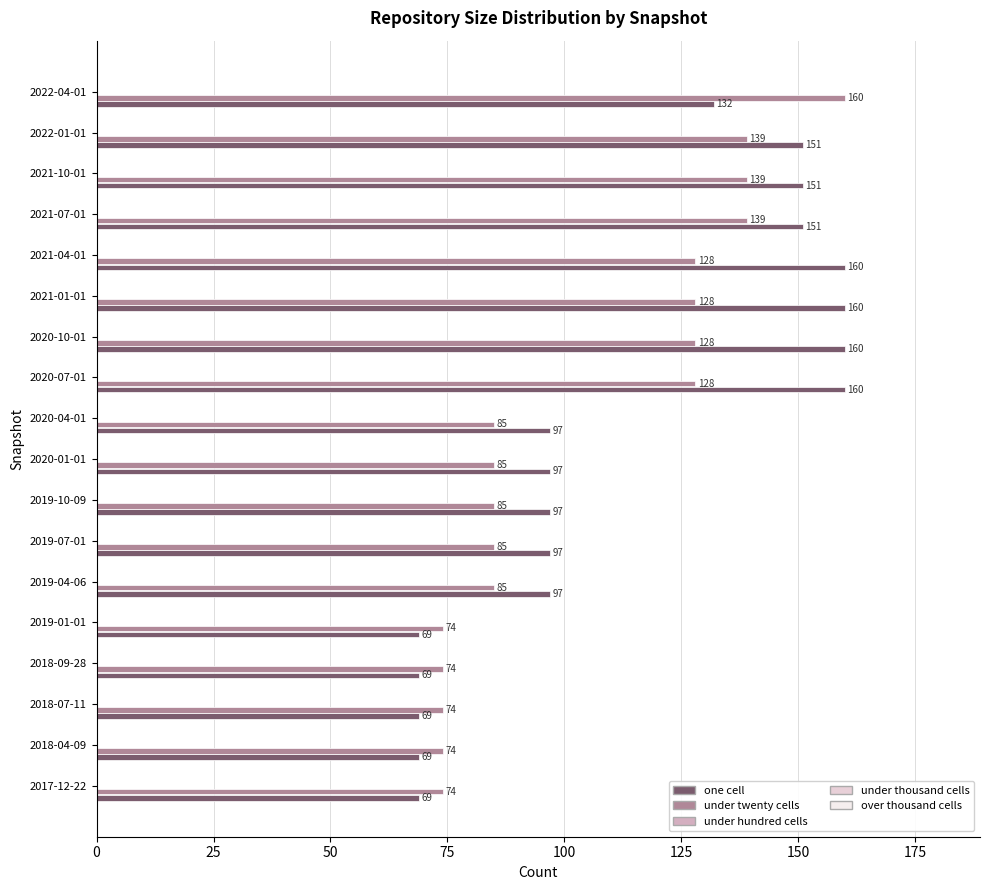

Count the number of data series in this chart.

2